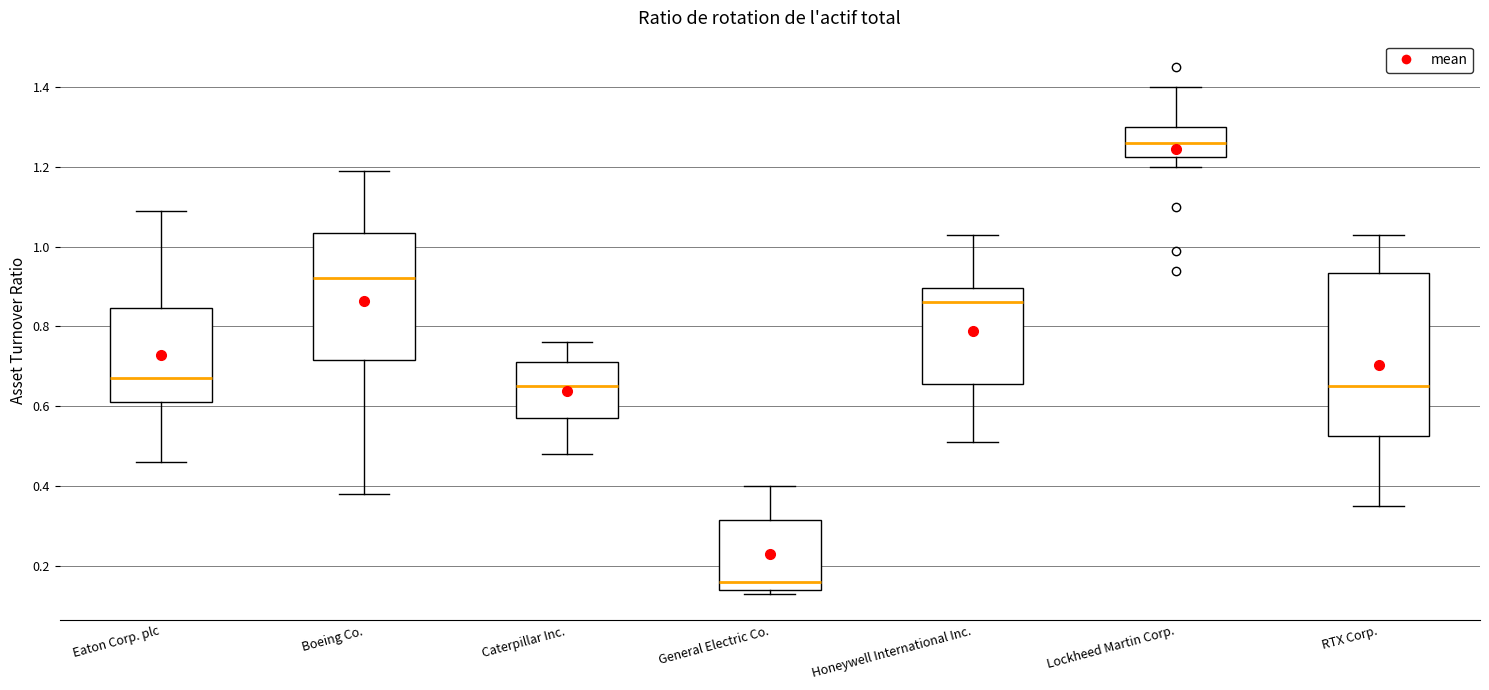

Reading left to right, read every box against the y-axis: the position of its median line, the range the box covers, and the ends of its whiskers. The values are not printed on the chart, so give them approximately, as read against the axis.

Eaton Corp. plc: median 0.68, box 0.62 to 0.84, whiskers 0.46 to 1.10
Boeing Co.: median 0.92, box 0.72 to 1.04, whiskers 0.38 to 1.20
Caterpillar Inc.: median 0.66, box 0.58 to 0.72, whiskers 0.48 to 0.76
General Electric Co.: median 0.16, box 0.14 to 0.32, whiskers 0.14 (just below the box's lower edge) to 0.40
Honeywell International Inc.: median 0.86, box 0.66 to 0.90, whiskers 0.52 to 1.04
Lockheed Martin Corp.: median 1.26, box 1.22 to 1.30, whiskers 1.20 to 1.40
RTX Corp.: median 0.66, box 0.52 to 0.94, whiskers 0.36 to 1.04